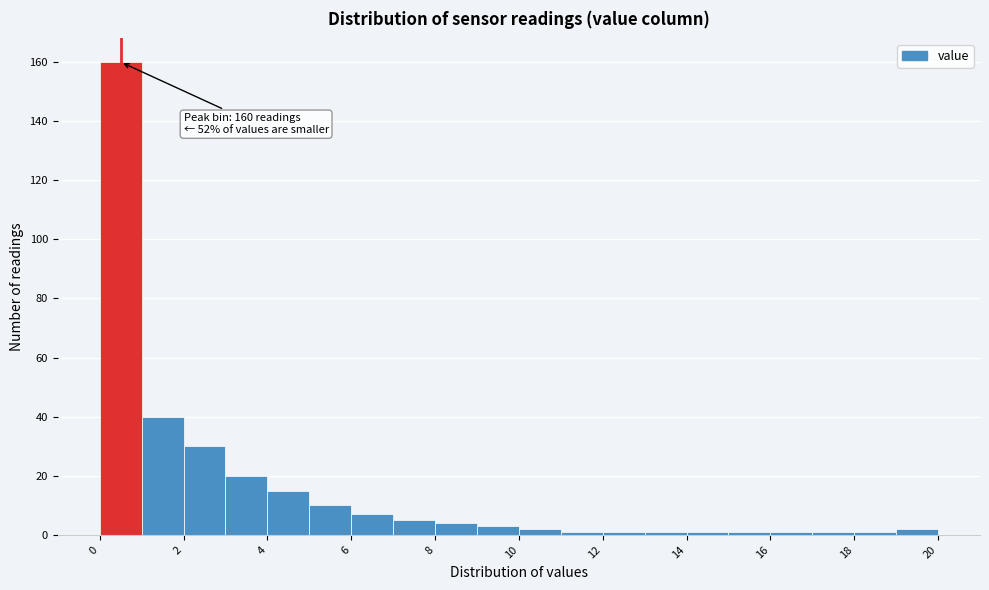

Over which range of the x-axis is the bar tallest?

0 to 1